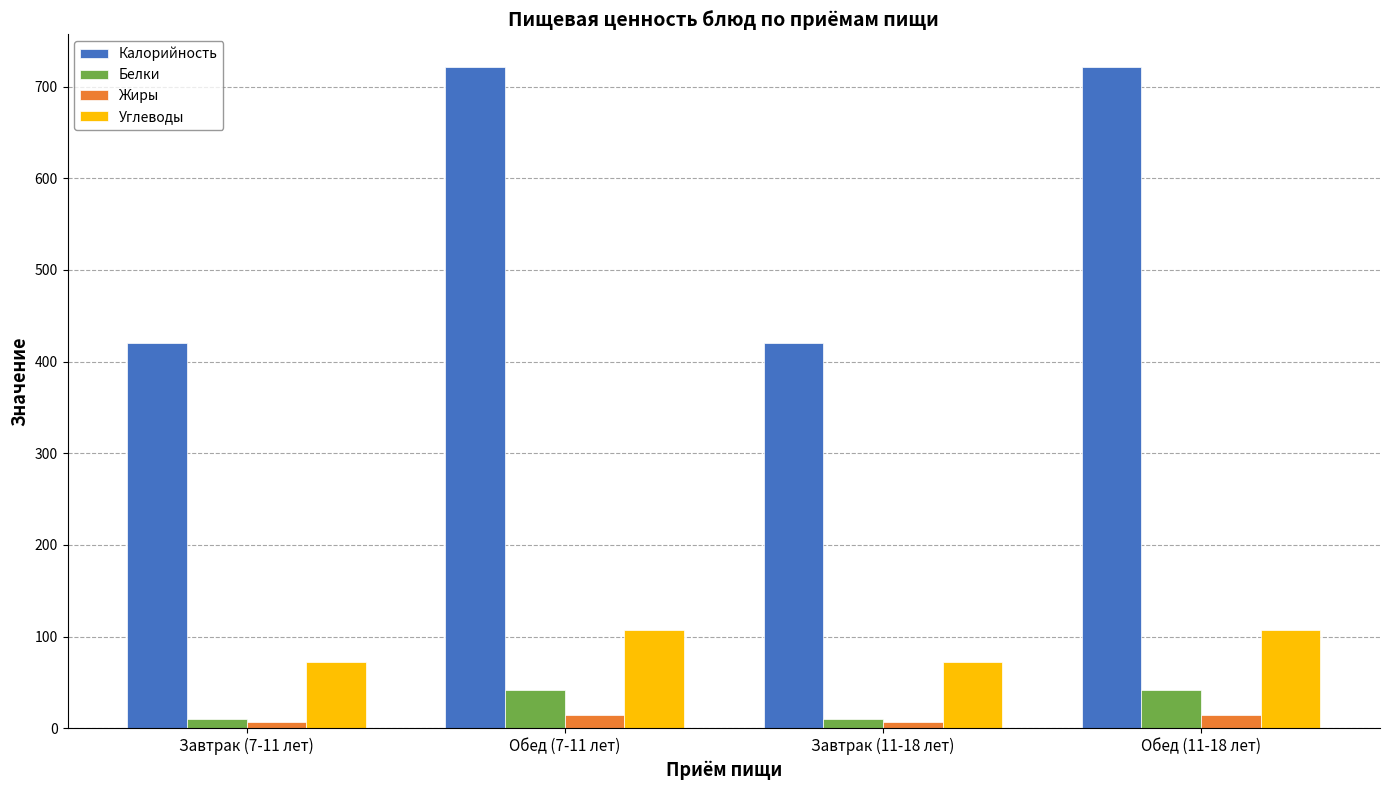

Is the value of Калорийность at Обед (11-18 лет) greater than the value of Белки at Завтрак (11-18 лет)?

Yes